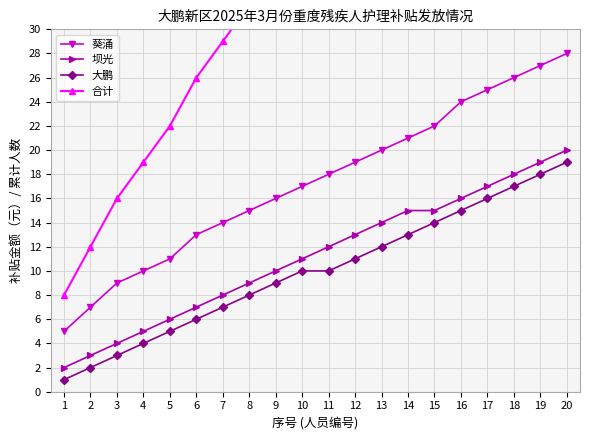

What are all the series names shown in the legend?

葵涌, 坝光, 大鹏, 合计